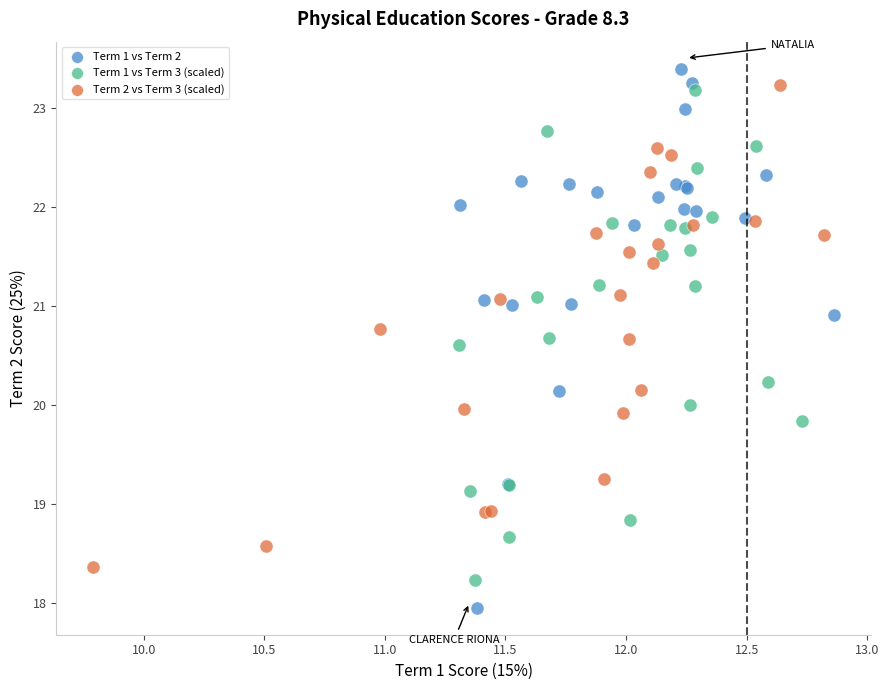

Which series has the largest Y range (max minus min)?

Term 1 vs Term 2